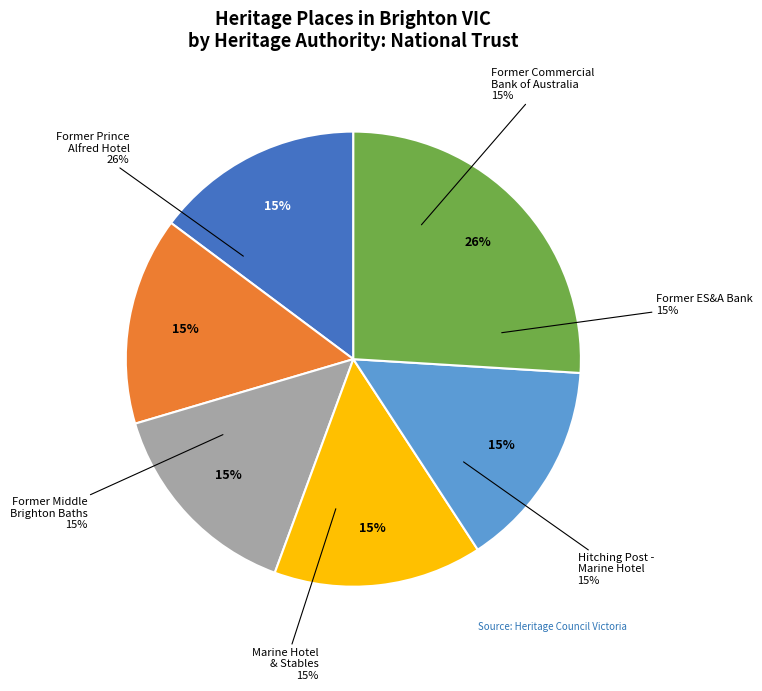

Which slice is the smallest?

Former Commercial Bank of Australia